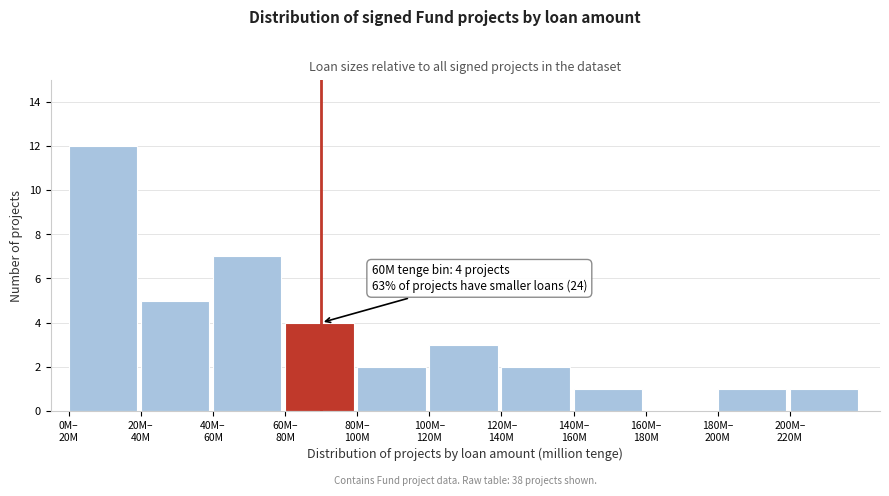

What is the maximum value shown in the chart?

12